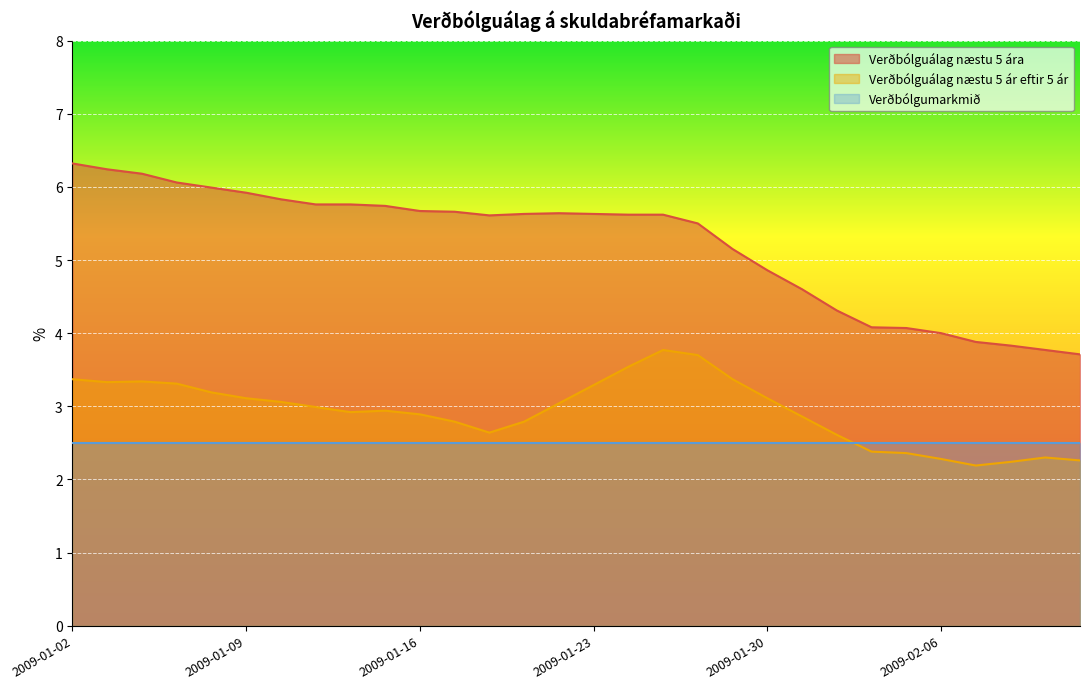

At which category does Verðbólguálag næstu 5 ára reach its first local valley?

2009-01-20